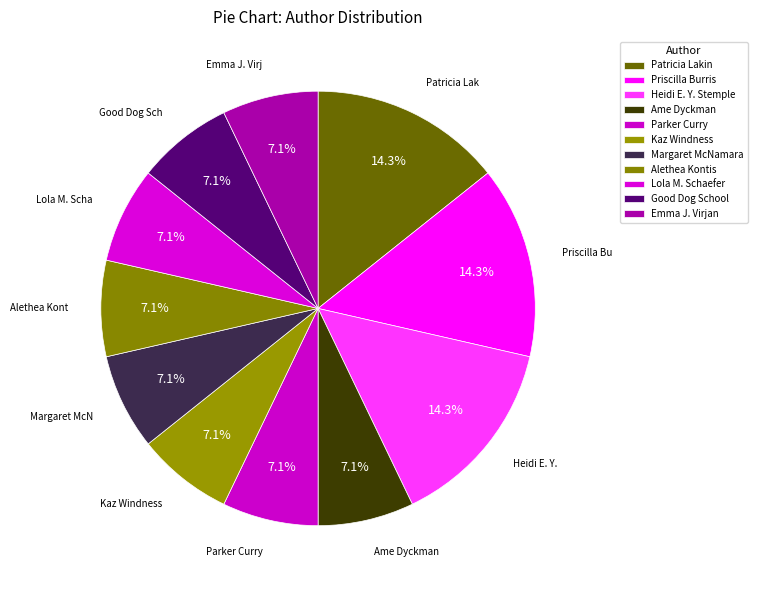

How many slices are in this pie chart?

11